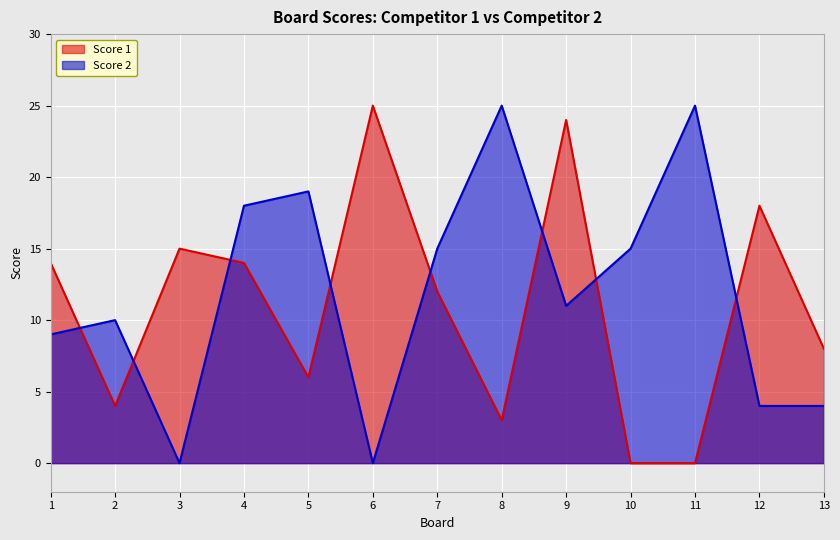

How many interior local peaks does the Score 2 series have?

4